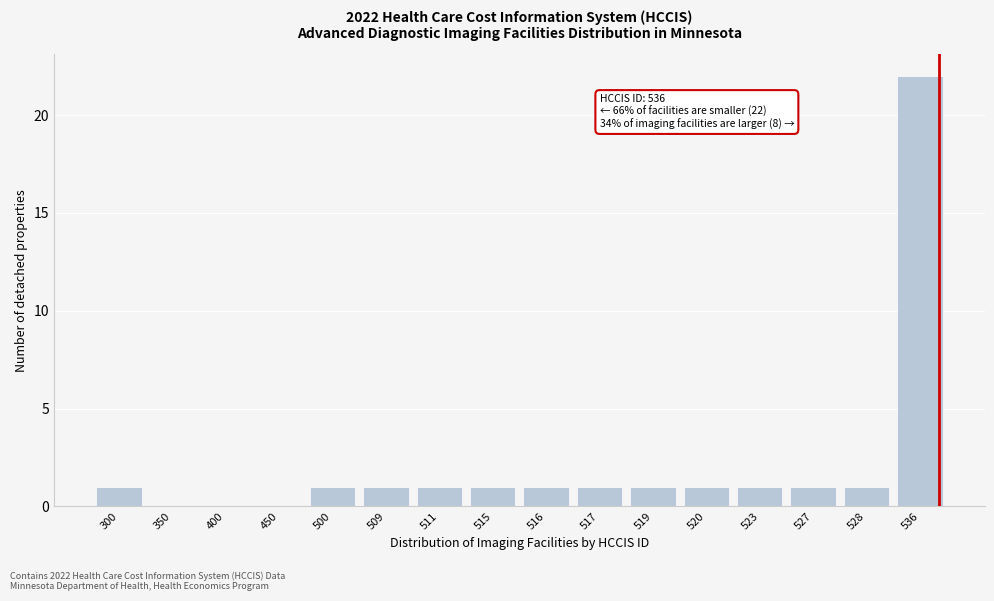

Reading right to left, what are all the values shown in this chart?

536=22	528=1	527=1	523=1	520=1	519=1	517=1	516=1	515=1	511=1	509=1	500=1	450=0	400=0	350=0	300=1